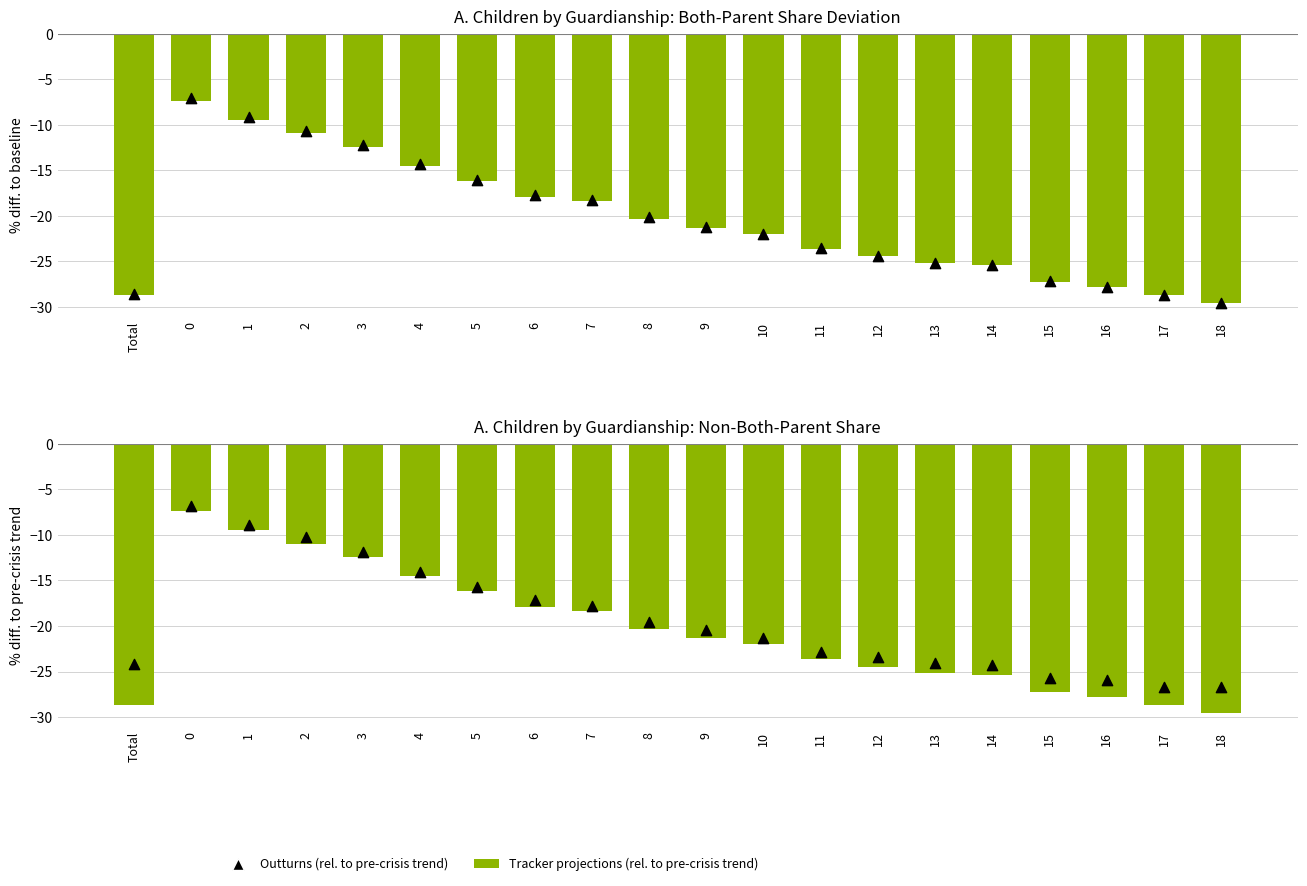

Which series has the largest total across all categories?

Outturns (rel. to pre-crisis trend)